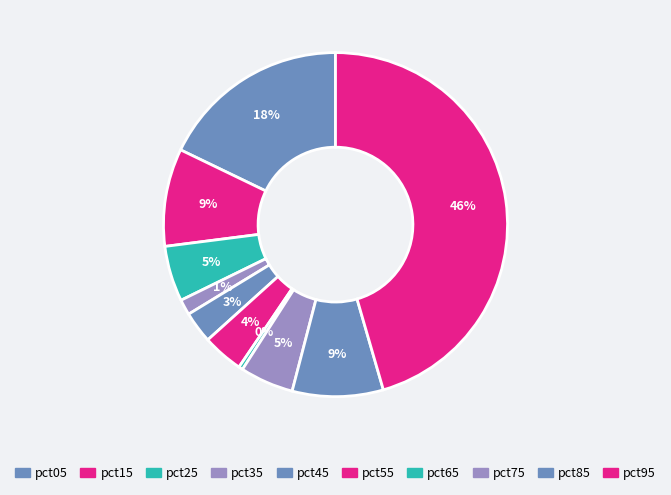

What is the smallest slice in the pie chart?

pct65